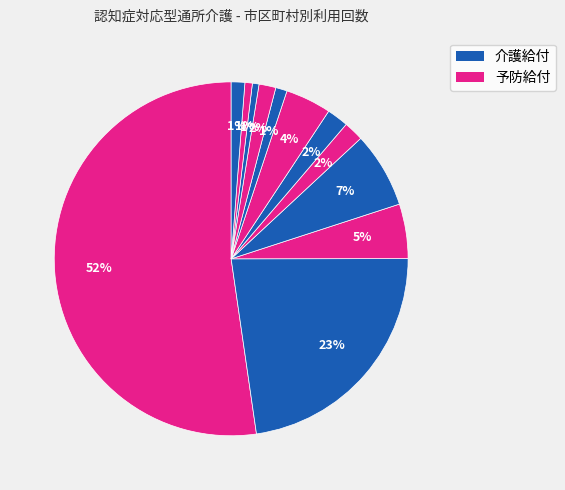

How many segments does this pie chart have?

12